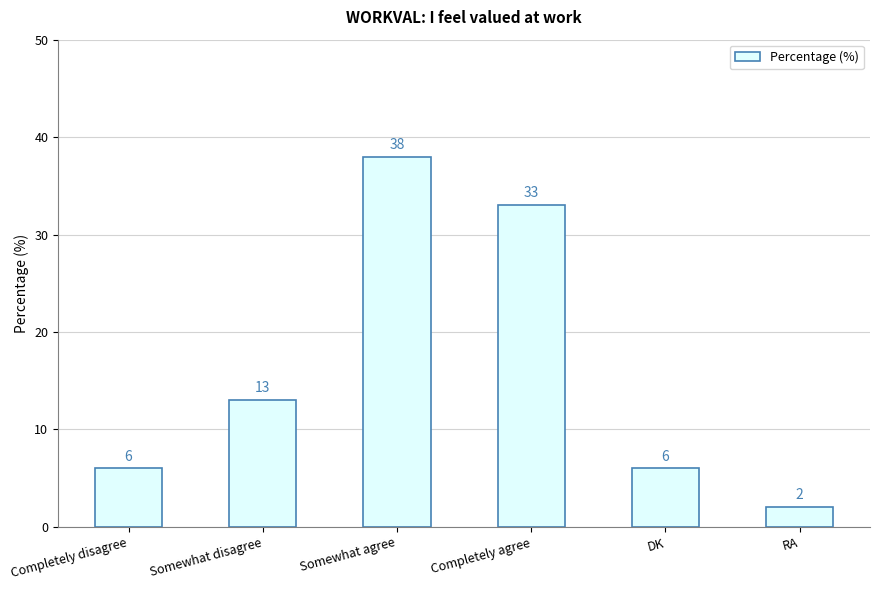

What is the change in value from DK to RA?

-4